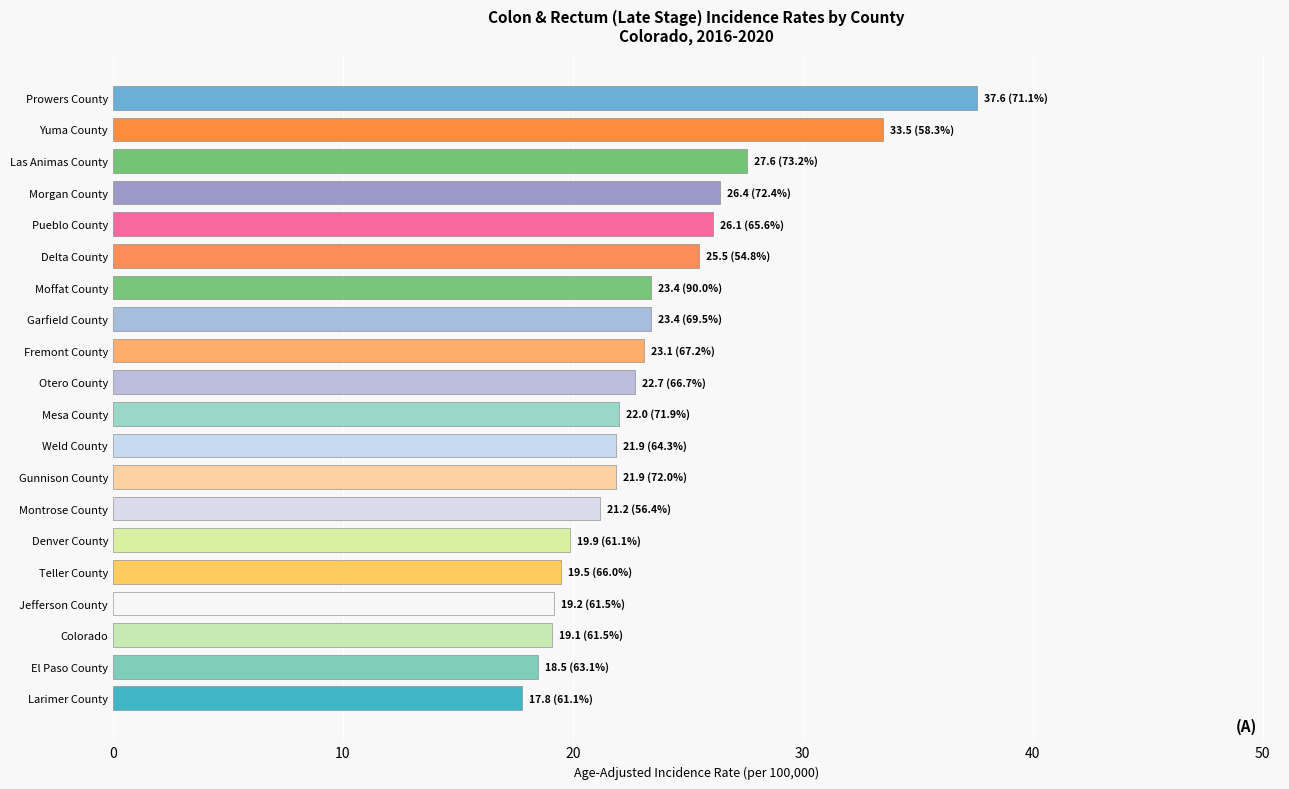

Is it true that the value at Garfield County is 9.3?

False